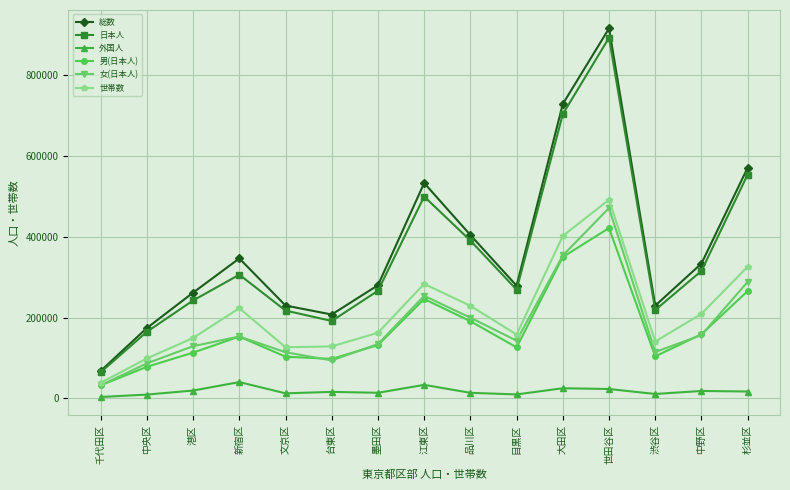

At how many categories does at least one series exceed 599993?

2